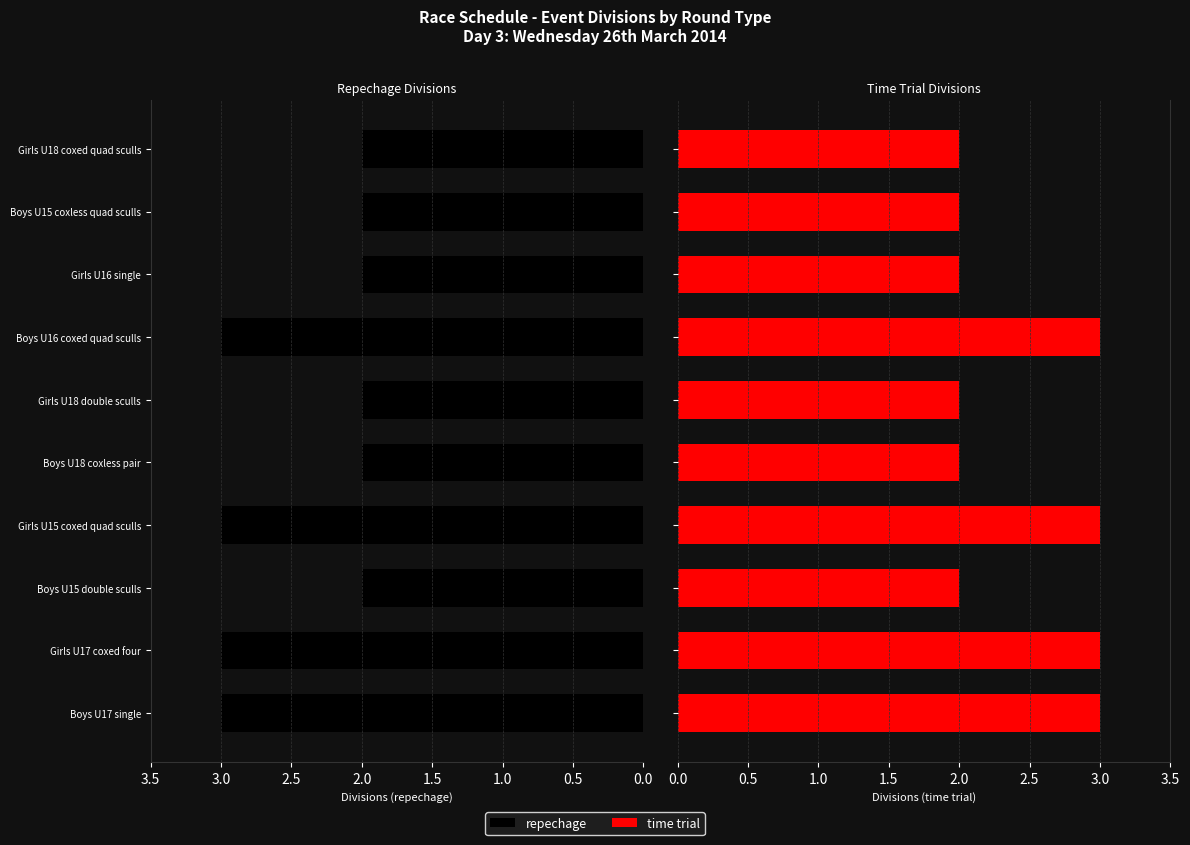

Which series has the widest spread of values?

repechage